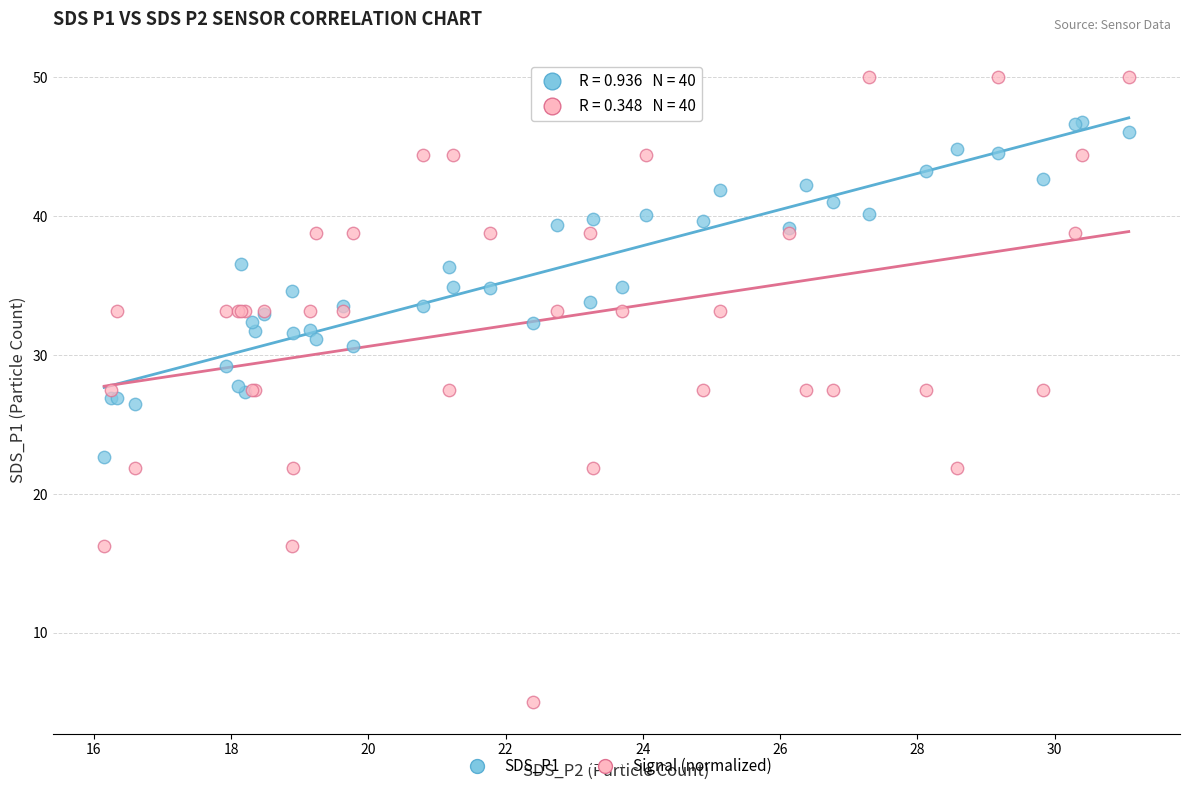

Which series contains the highest Y value?

Signal (normalized)